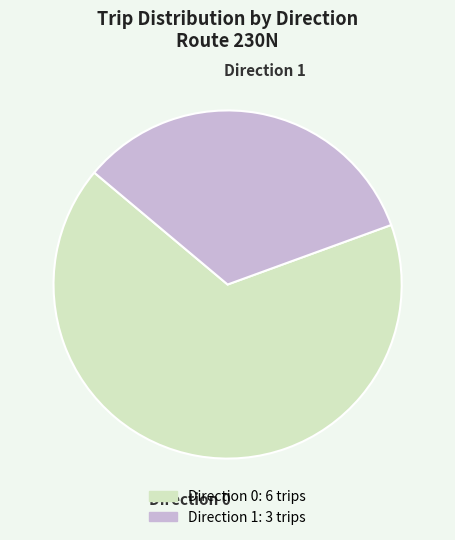

Rank the categories by value from lowest to highest.

Direction 1, Direction 0